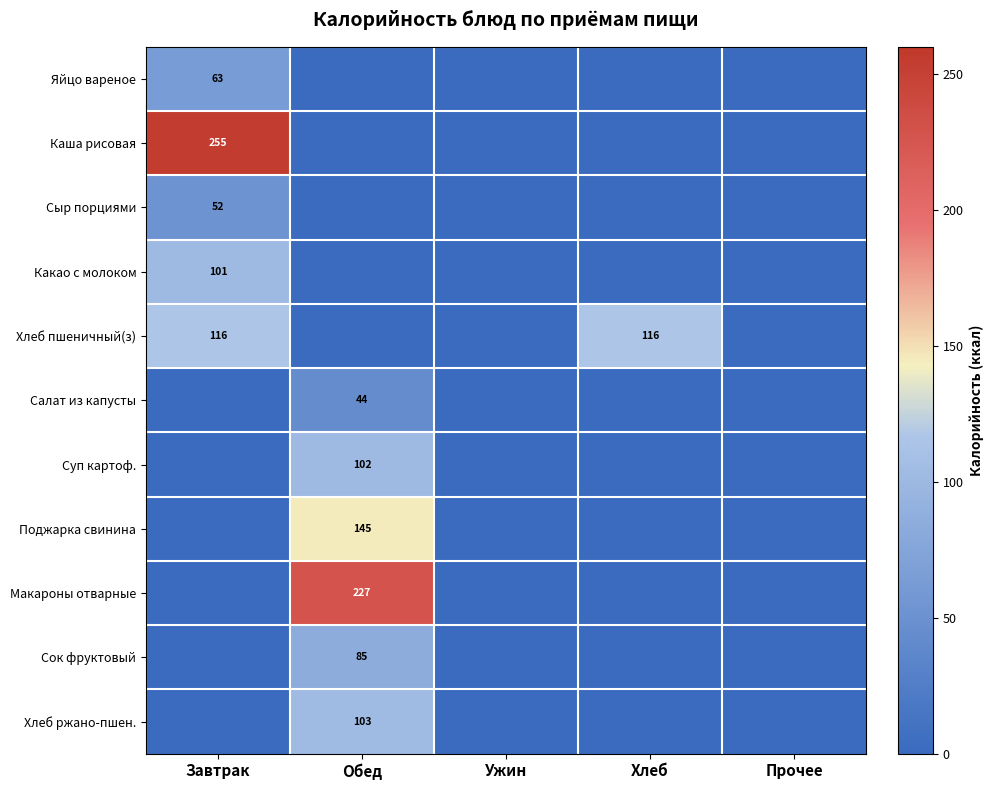

Is it true that Сок фруктовый equals 85 at Обед?

True